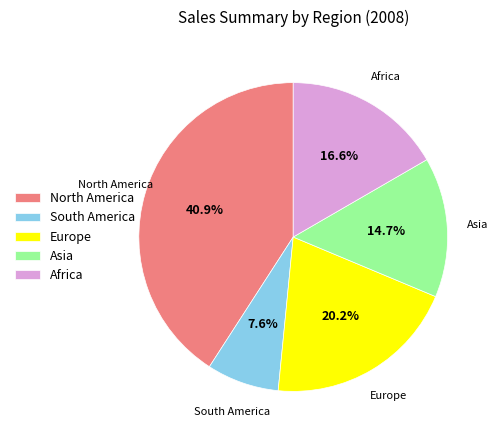

Combined, what portion of the pie is Europe and South America?

27.8%